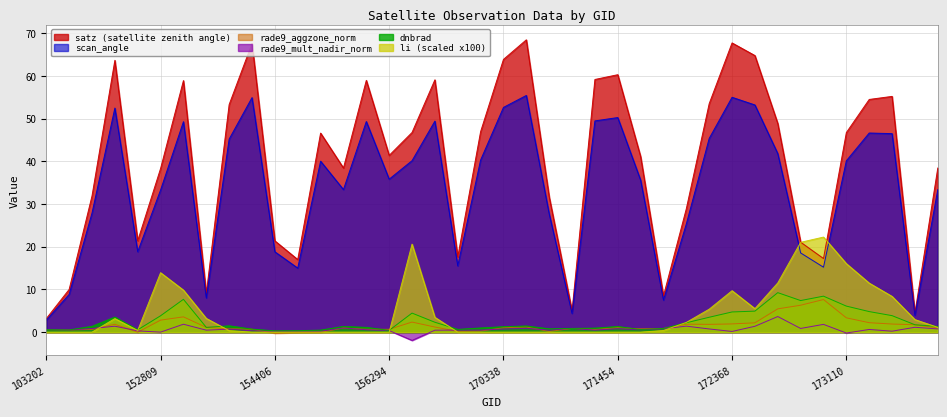

Between 154406 and 156294, which series saw the biggest shift?

satz (satellite zenith angle)